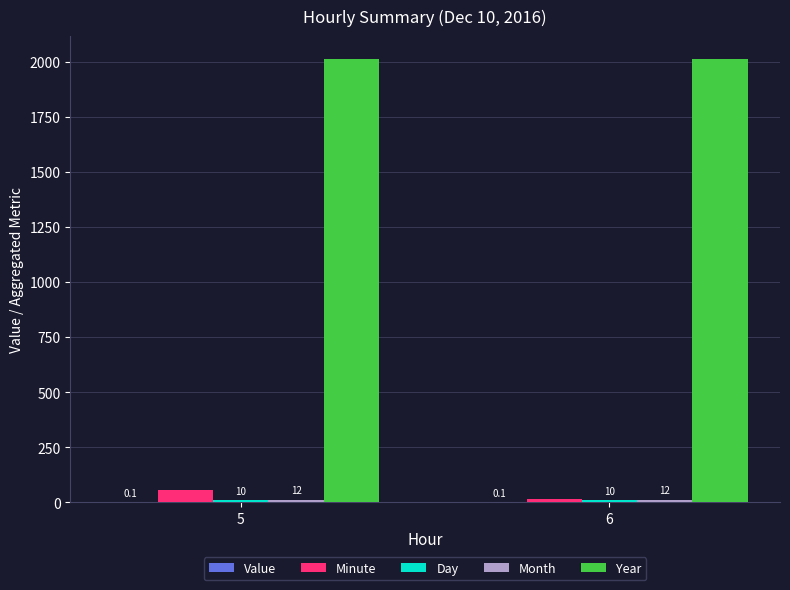

Between 5 and 6, which series saw the biggest shift?

Minute